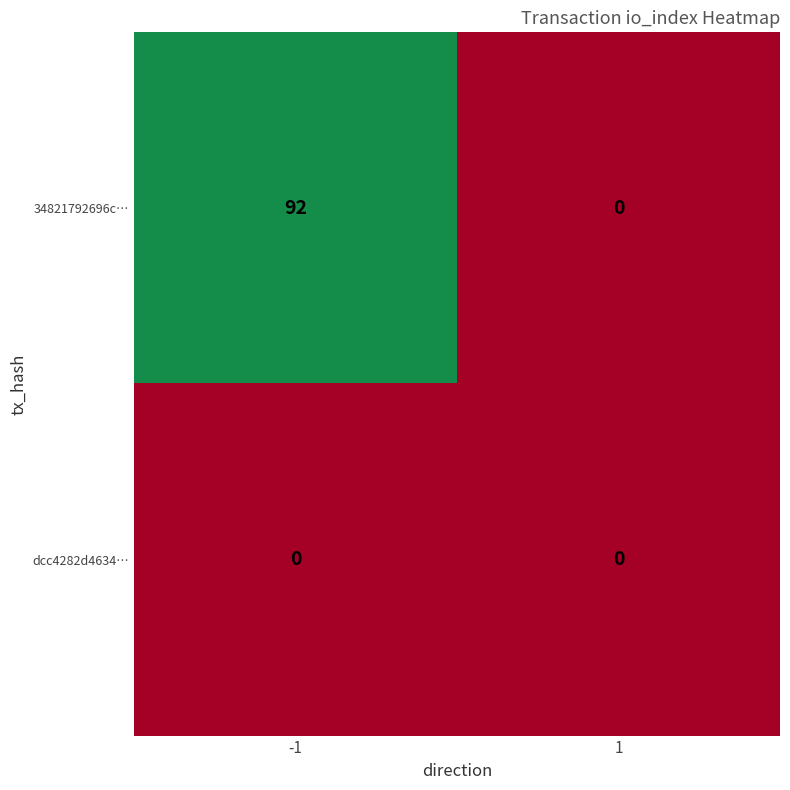

What is the greatest value displayed?

92